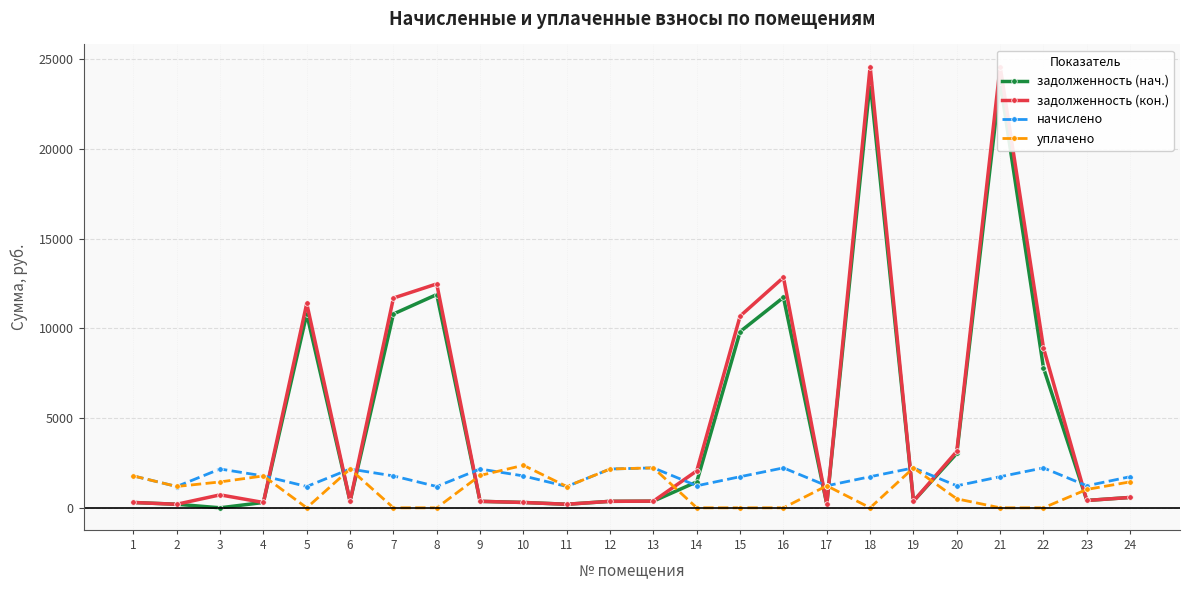

Rank the categories by уплачено value from lowest to highest.

5, 7, 8, 14, 15, 16, 18, 21, 22, 20, 23, 11, 2, 17, 3, 24, 1, 4, 9, 6, 12, 13, 19, 10